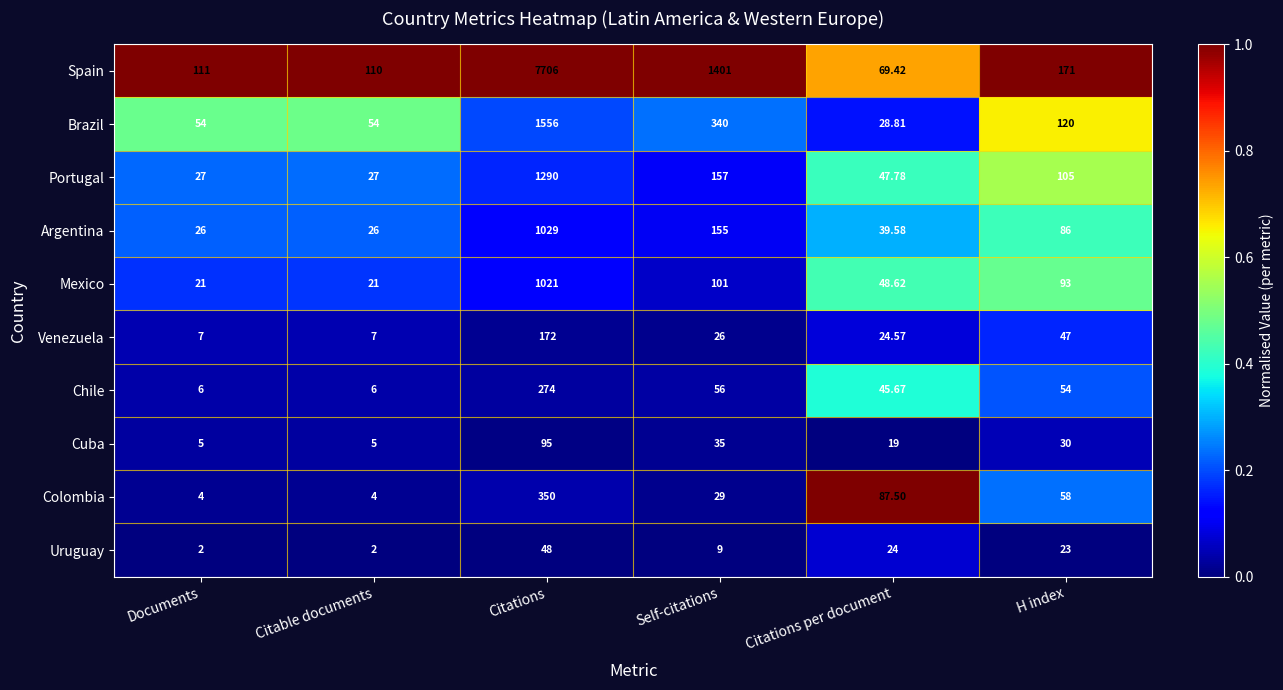

List the series in order of their peak value, lowest first.

Uruguay, Cuba, Venezuela, Chile, Colombia, Mexico, Argentina, Portugal, Brazil, Spain